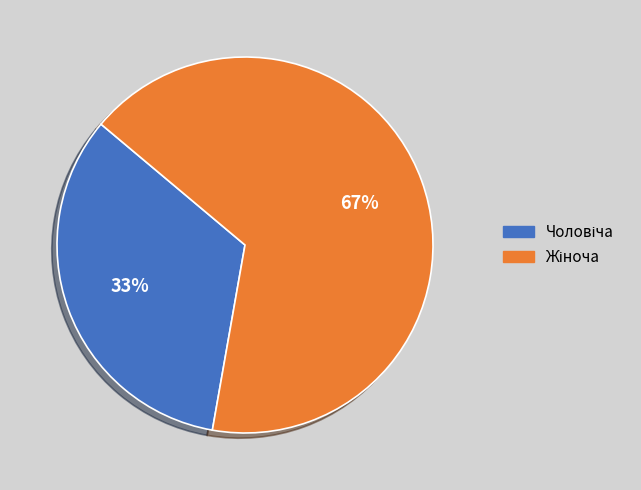

Does any single category account for the majority?

Yes